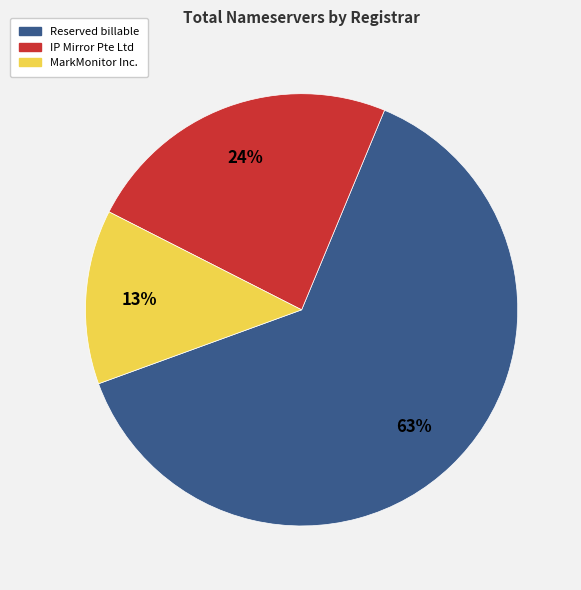

Does any single category account for the majority?

Yes